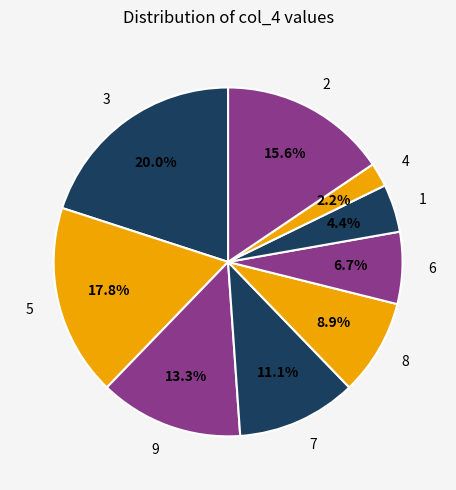

The 6 slice represents 1% of the pie. True or false?

False